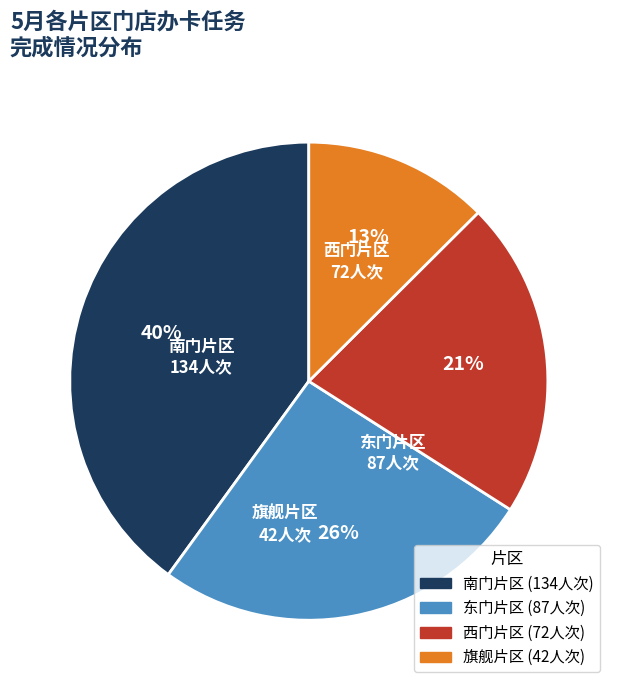

Rank the categories by value from lowest to highest.

旗舰片区, 西门片区, 东门片区, 南门片区